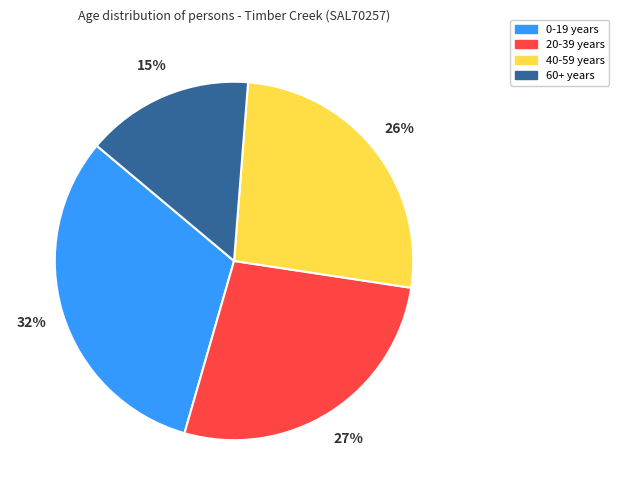

Count the number of slices in the pie.

4